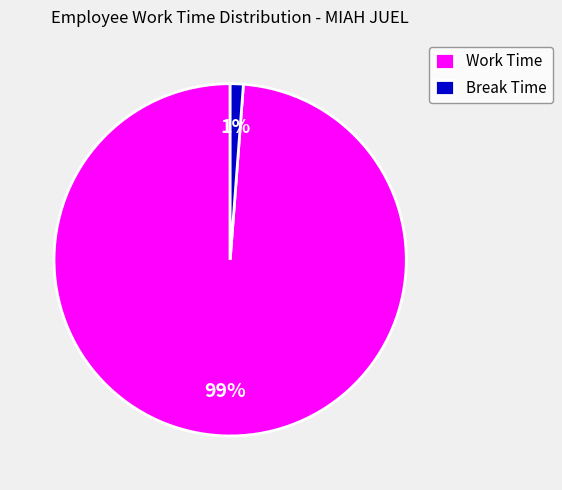

What is the majority slice?

Work Time